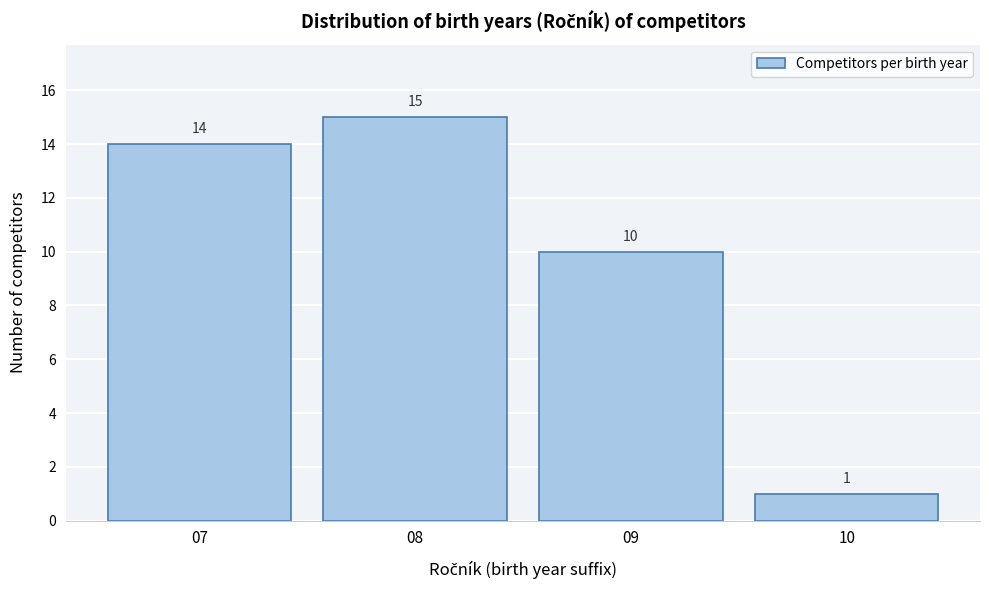

Reading left to right, transcribe all the data shown in this chart.

07=14	08=15	09=10	10=1